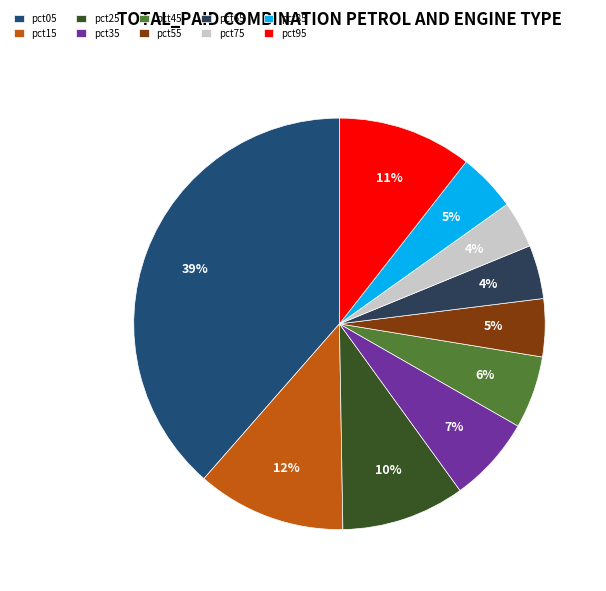

How many slices are in this pie chart?

10